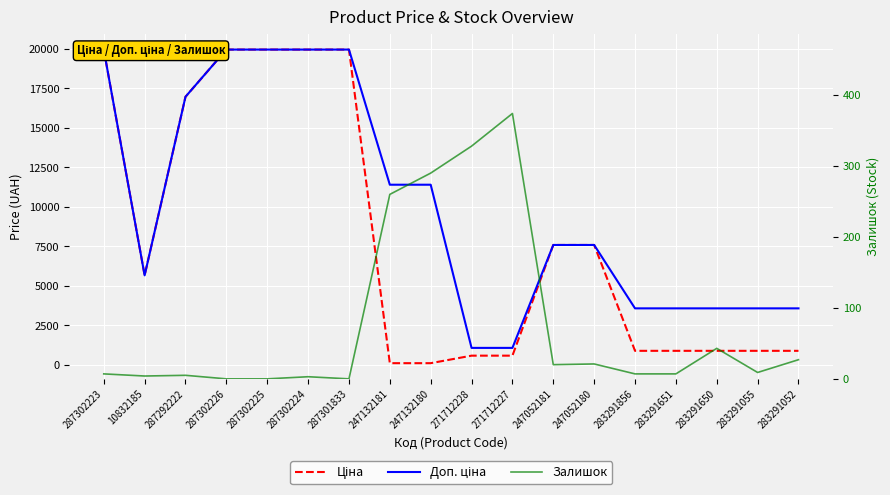

Which series has the widest spread of values?

Ціна